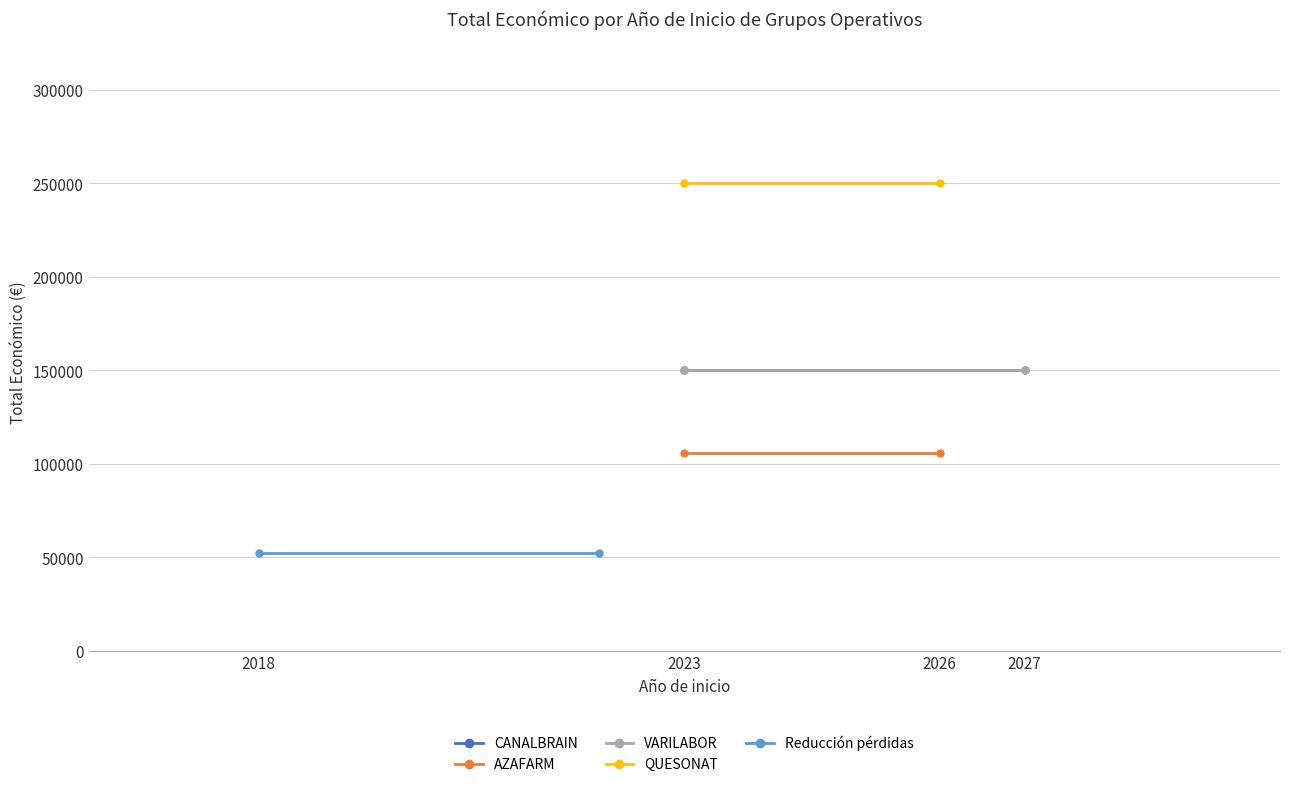

Reading left to right, transcribe all the data shown in this chart.

CANALBRAIN: 150000	150000
AZAFARM: 105516	105516
VARILABOR: 150000	150000
QUESONAT: 250000	250000
Reducción pérdidas: 52055	52055